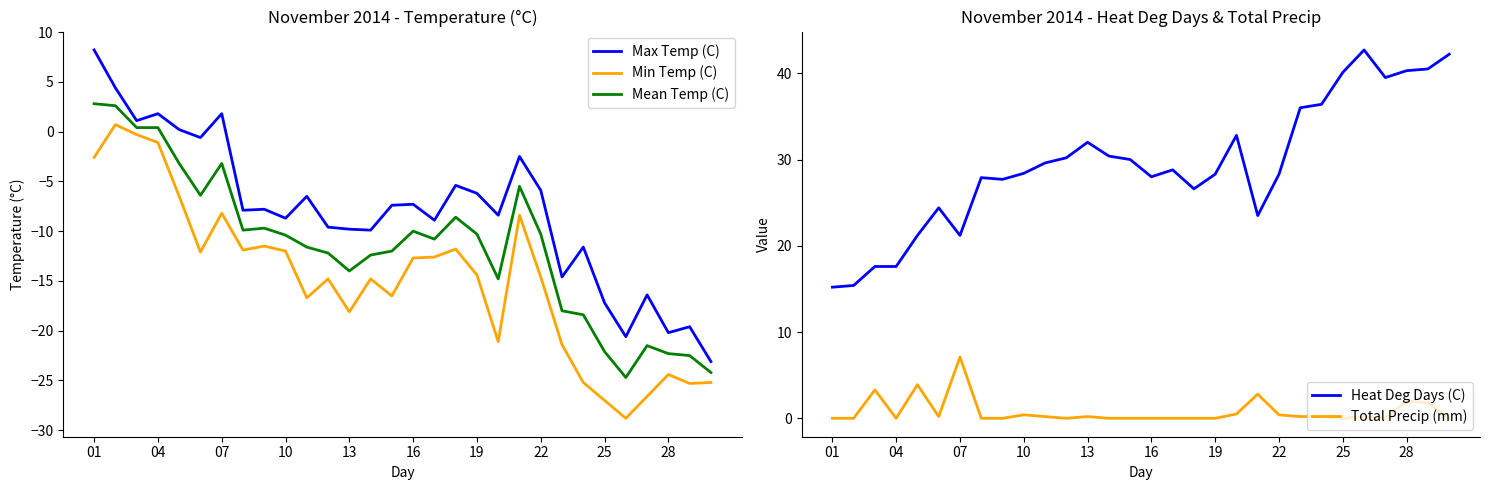

True or false: Max Temp (C) has a value of -5.9 at 10.

False